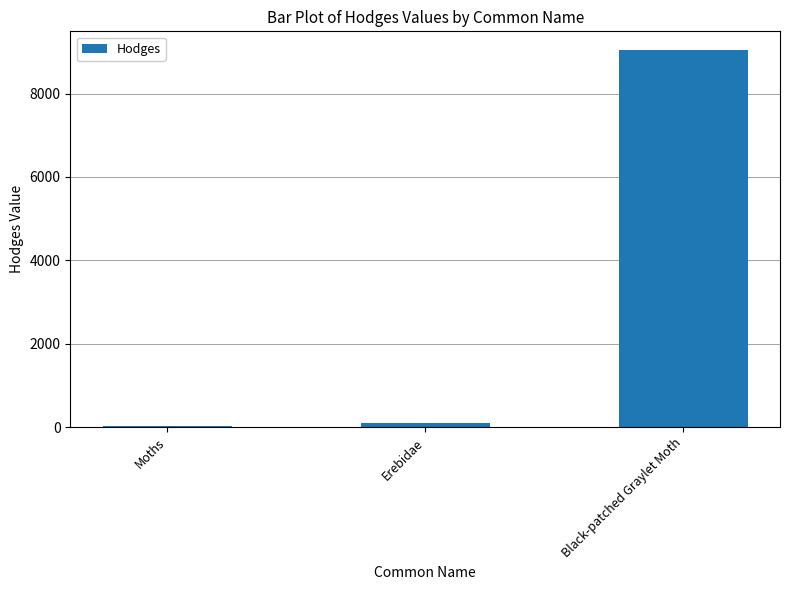

Reading left to right, extract all data points from this chart.

Moths=29.0	Erebidae=93.2	Black-patched Graylet Moth=9040.0